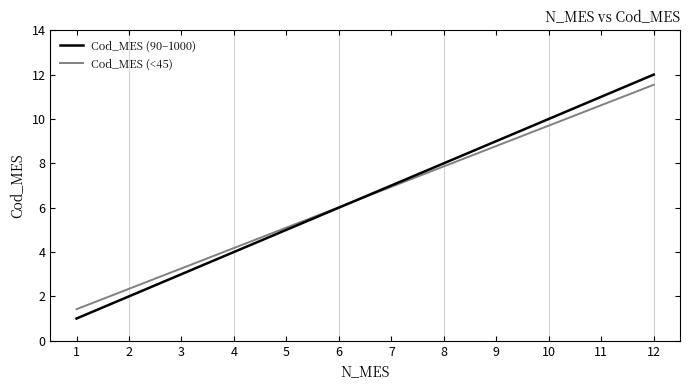

True or false: Cod_MES (90–1000) has a value of 1.0 at 1.

True